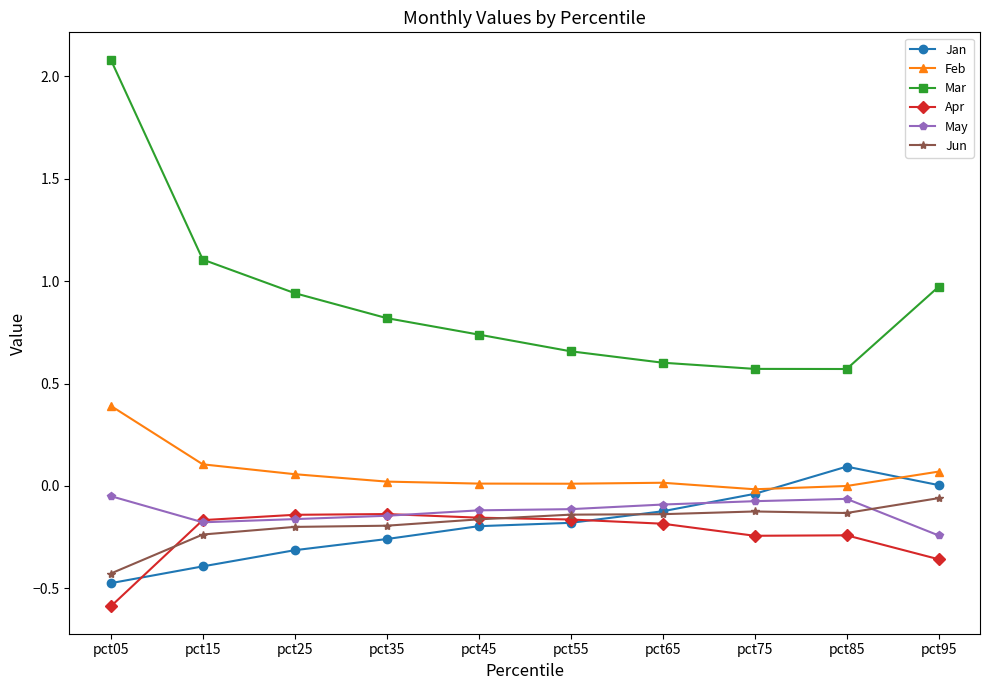

Between pct25 and pct45, which series saw the biggest shift?

Mar